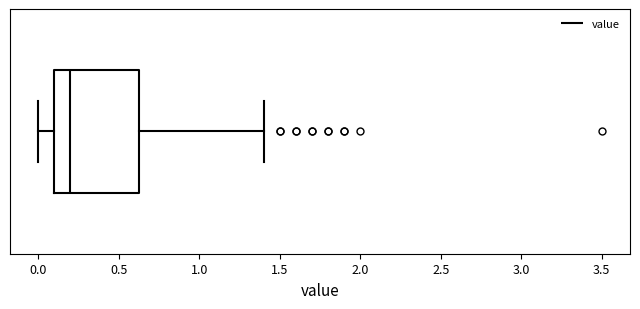

Read this box plot against the x-axis: the position of the median line, the range covered by the box, and the ends of both whiskers. The values are not printed on the chart, so give them approximately, as read against the axis.

median 0.20, box 0.10 to 0.65, whiskers 0.00 to 1.40